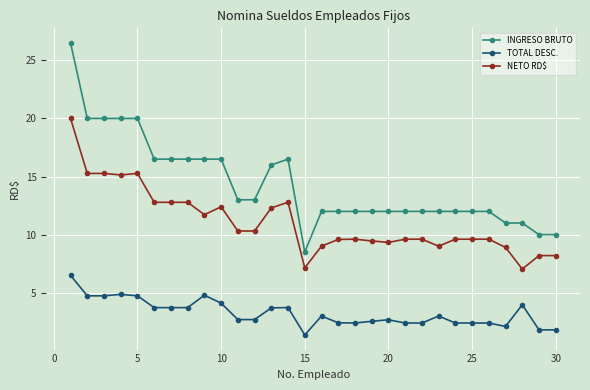

How many distinct data groups are displayed?

3